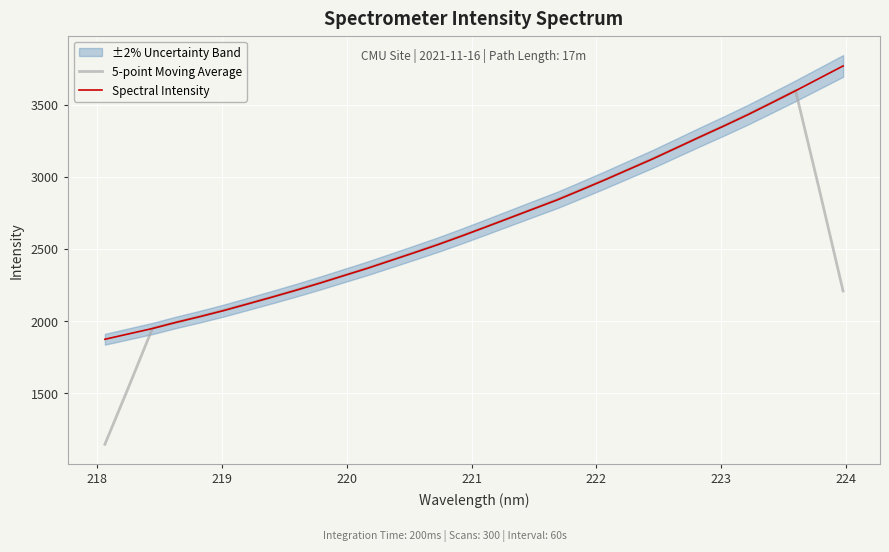

What is the lowest value of the Spectral Intensity series?

1874.4